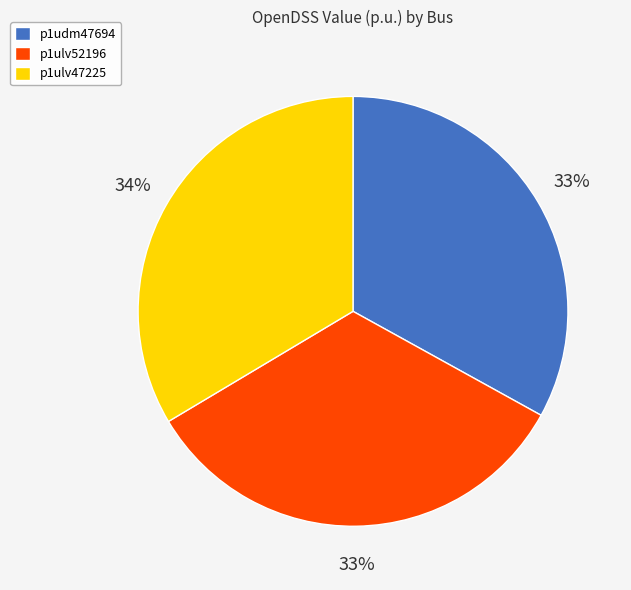

Approximately how many times larger is the value at p1udm47694 compared to p1ulv47225?

1.0